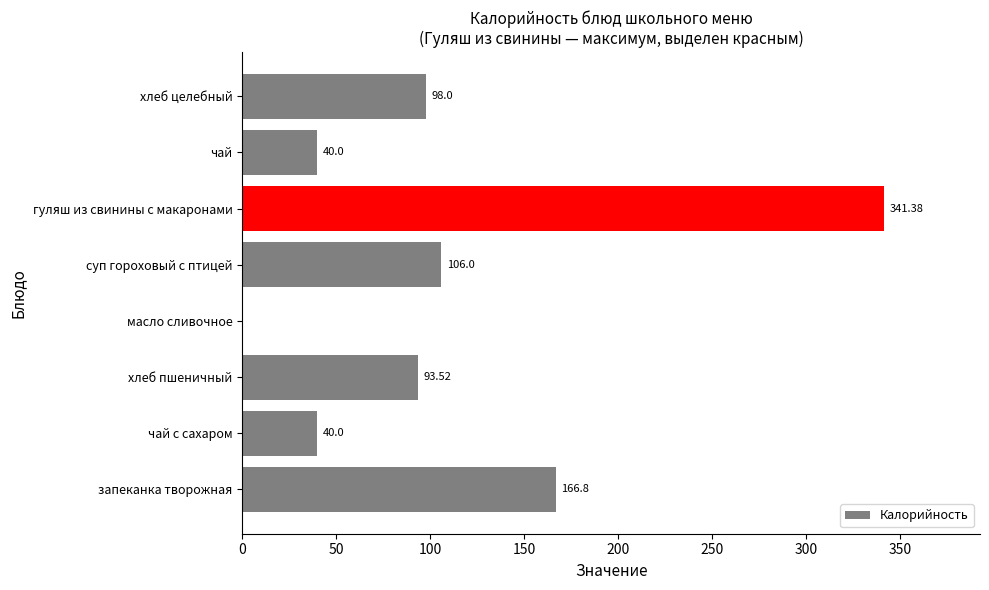

What is the sum of all values?

885.7